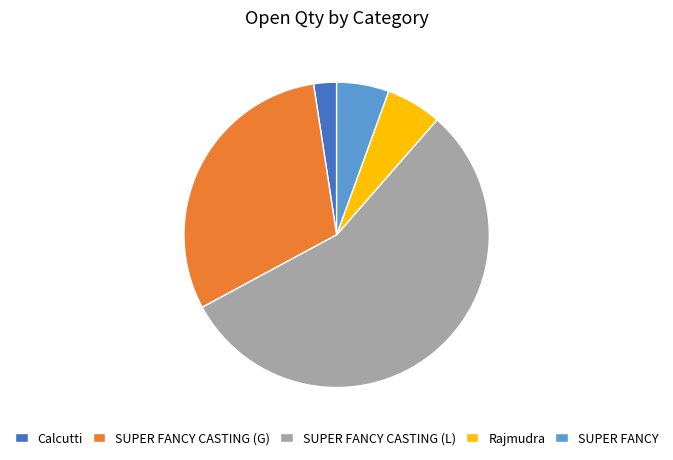

Do SUPER FANCY CASTING (G) and Rajmudra together represent more than half of the pie?

No